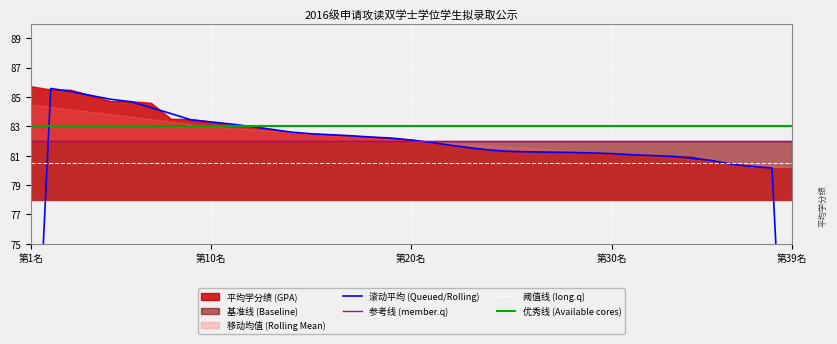

What is the lowest value of the 阈值线 (long.q) series?

80.5